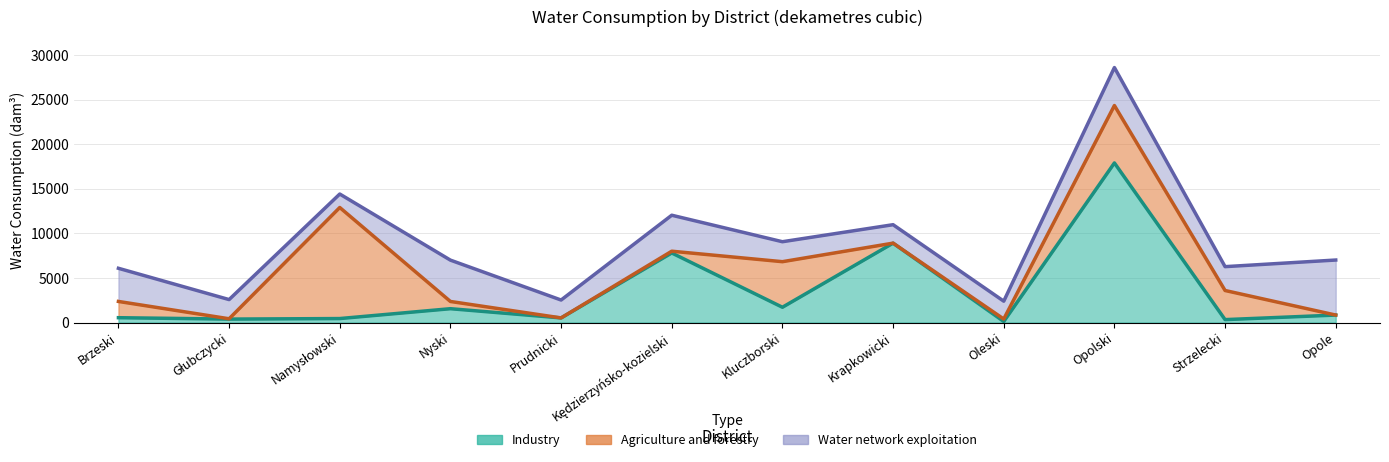

List the labels in order of Agriculture and forestry value, smallest first.

Prudnicki, Krapkowicki, Opole, Głubczycki, Kędzierzyńsko-kozielski, Oleski, Nyski, Brzeski, Strzelecki, Kluczborski, Opolski, Namysłowski